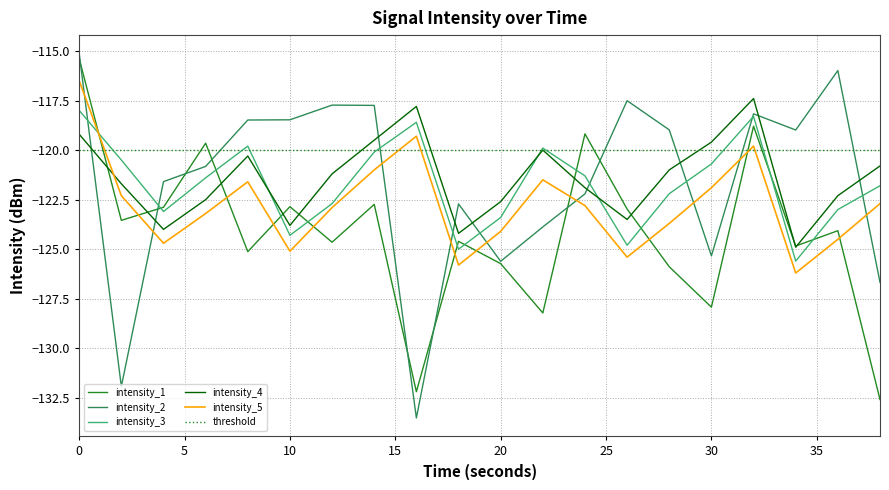

How many intersections are there between intensity_2 and intensity_5?

9